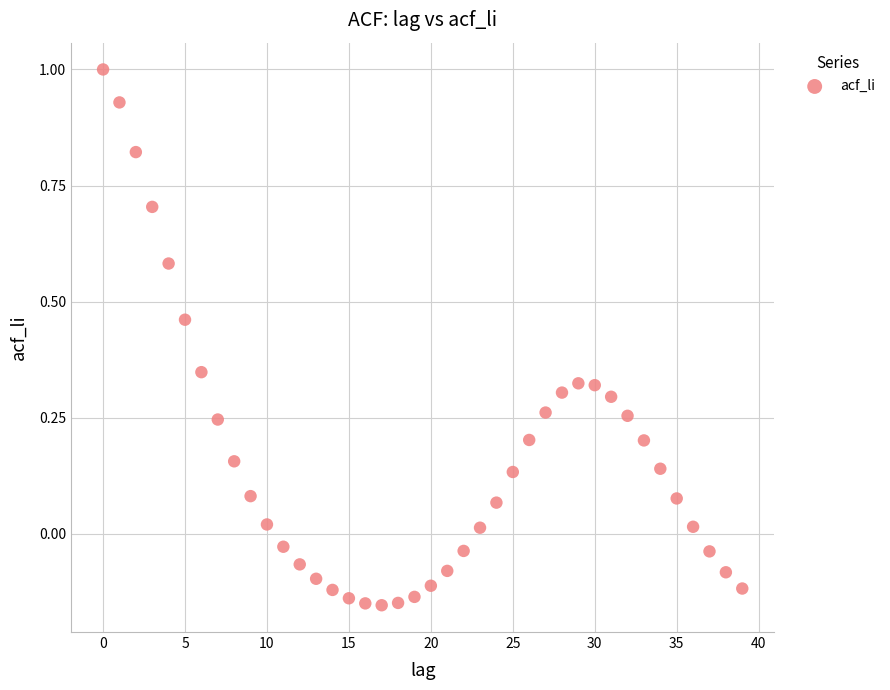

What is the range of Y values (max minus min)?

1.2